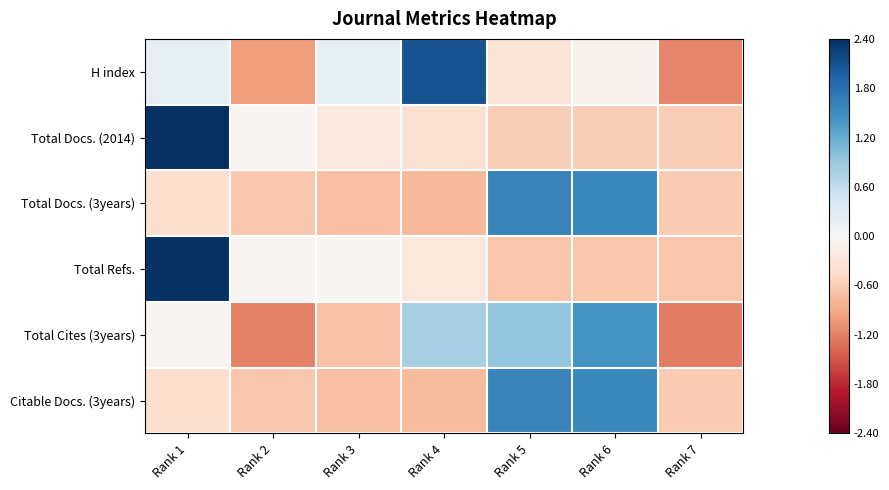

List the series in order of their peak value, highest first.

Total Docs. (2014), Total Refs., H index, Total Docs. (3years), Citable Docs. (3years), Total Cites (3years)